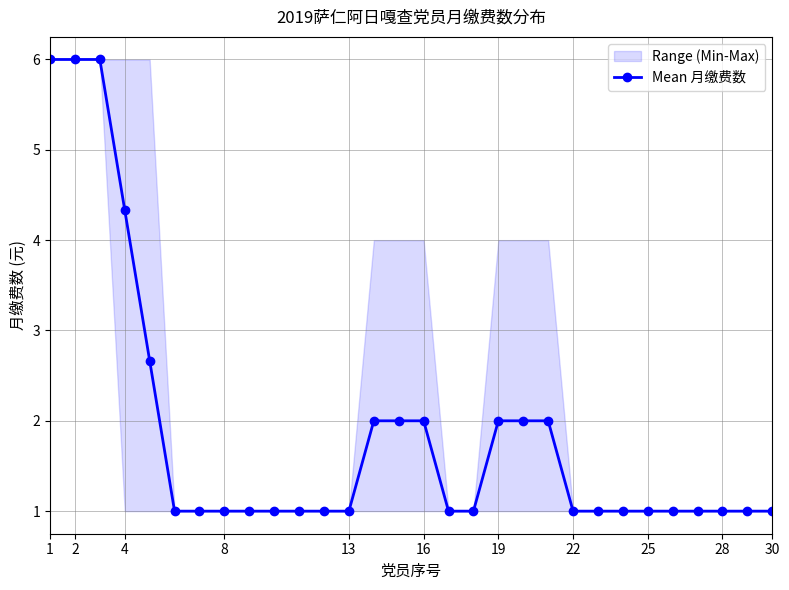

What is the lowest value of the Mean 月缴费数 series?

1.0